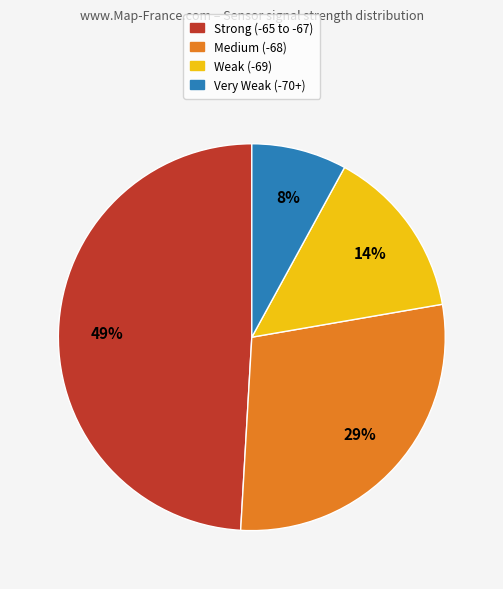

Is there a majority slice in this chart?

No